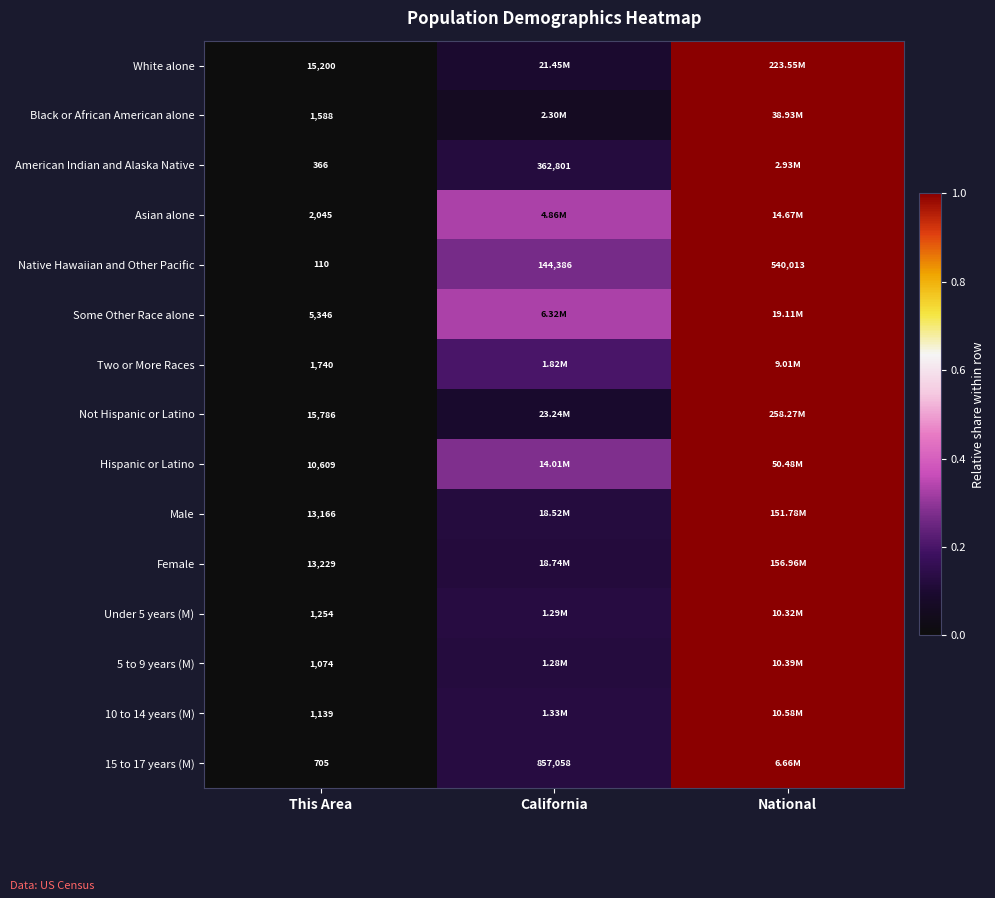

Is the value of 15 to 17 years (M) at California greater than the value of 5 to 9 years (M) at California?

Yes